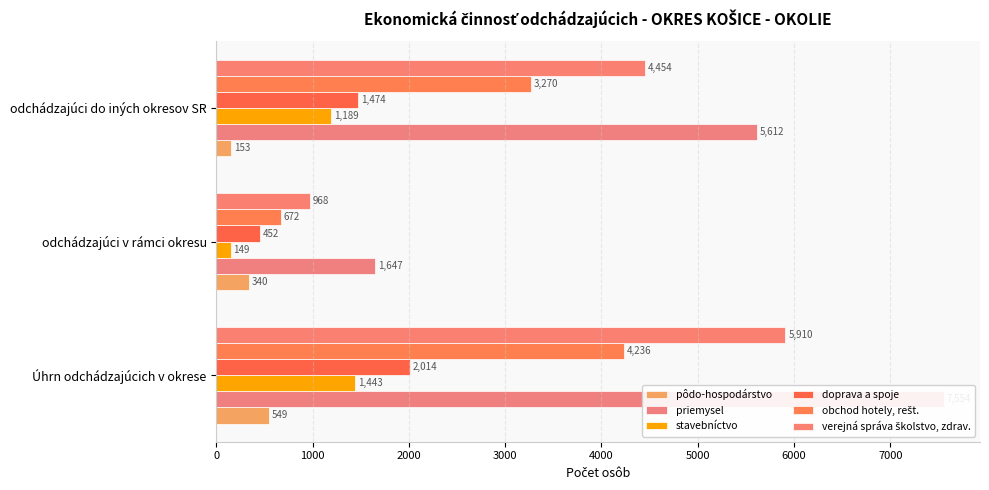

Reading left to right, what are all the values shown in this chart?

pôdo-hospodárstvo: 549	340	153
priemysel: 7554	1647	5612
stavebníctvo: 1443	149	1189
doprava a spoje: 2014	452	1474
obchod hotely, rešt.: 4236	672	3270
verejná správa školstvo, zdrav.: 5910	968	4454